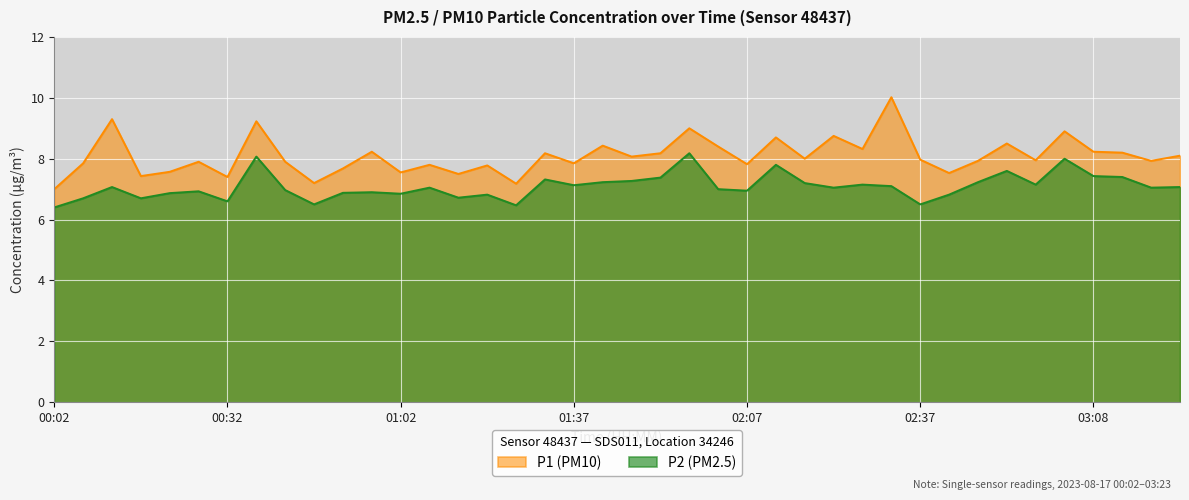

Reading left to right, what are all the values shown in this chart?

P1: 7.0	7.8	9.3	7.4	7.6	7.9	7.4	9.2	7.9	7.2	7.7	8.2	7.5	7.8	7.5	7.8	7.2	8.2	7.8	8.4	8.1	8.2	9.0	8.4	7.8	8.7	8.0	8.8	8.3	10.0	8.0	7.5	7.9	8.5	8.0	8.9	8.2	8.2	7.9	8.1
P2: 6.4	6.7	7.1	6.7	6.9	6.9	6.6	8.1	7.0	6.5	6.9	6.9	6.8	7.0	6.7	6.8	6.5	7.3	7.1	7.2	7.3	7.4	8.2	7.0	7.0	7.8	7.2	7.0	7.2	7.1	6.5	6.8	7.2	7.6	7.2	8.0	7.4	7.4	7.0	7.1